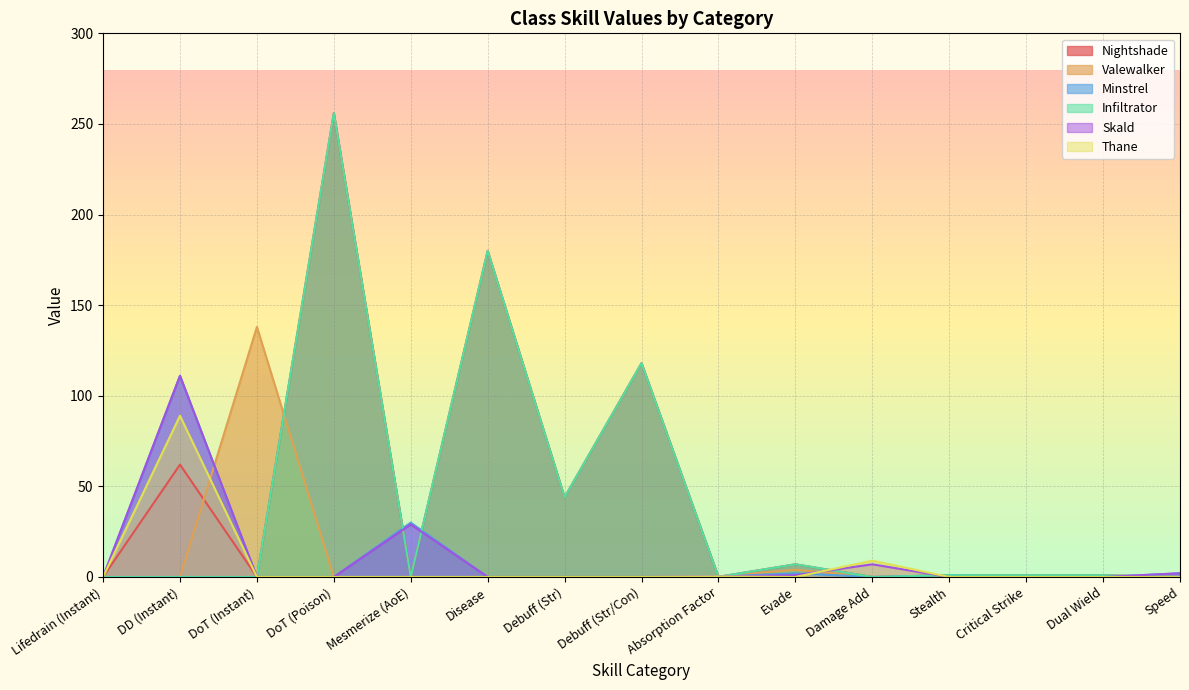

True or false: Nightshade has more than 1 interior local peaks.

True